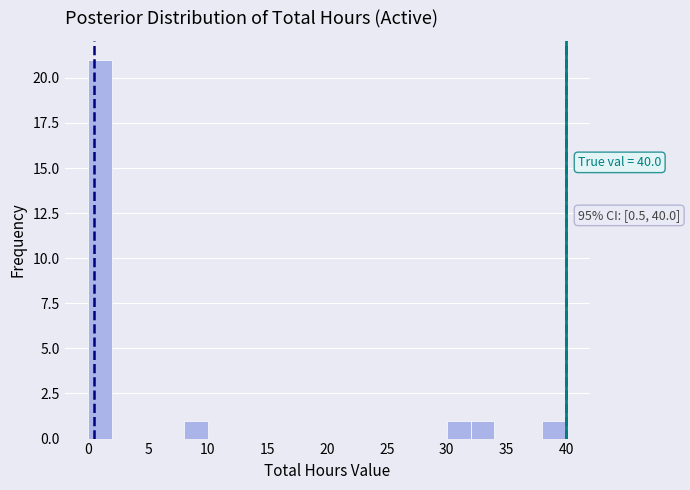

Over which range of the x-axis is the bar tallest?

0 to 2